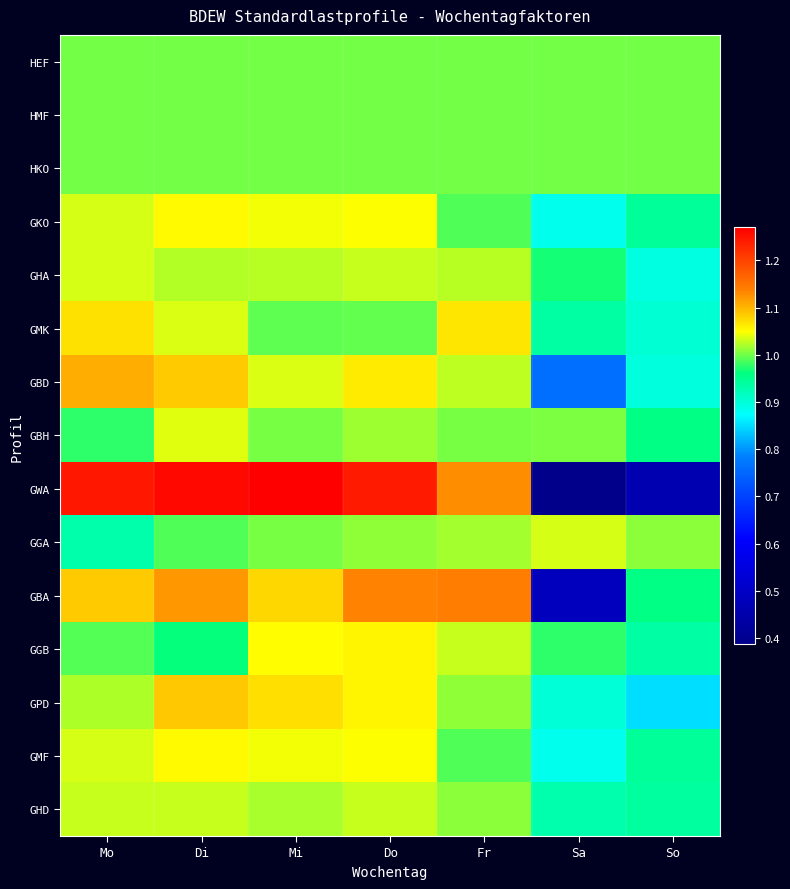

What is the total value across all series at Sa?

13.2